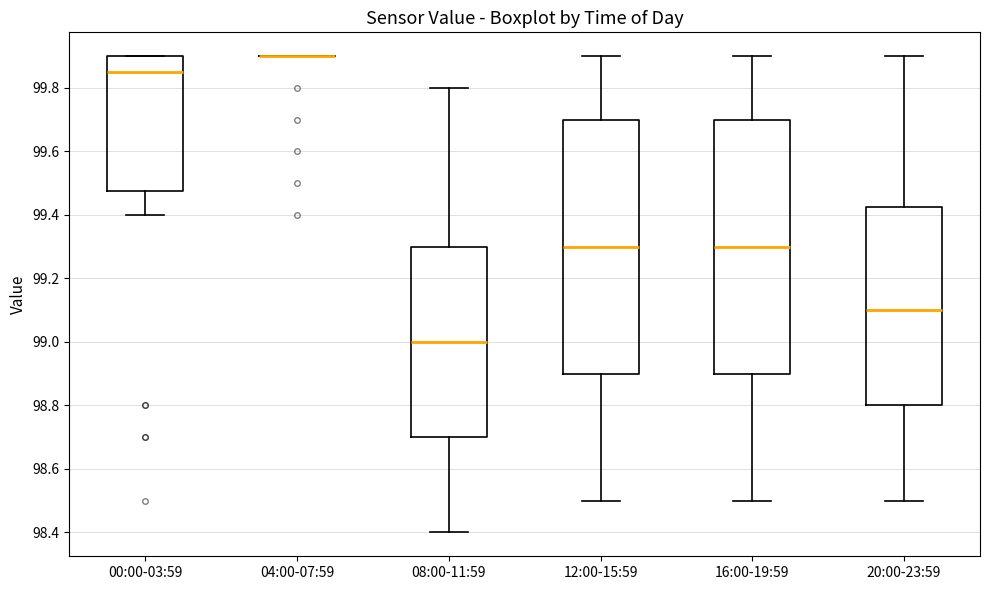

Reading left to right, transcribe this box plot: for each box, give where its median line is, the range the box spans, and where its two whiskers end, as read against the y-axis. The values are not printed on the chart, so give them approximately, as read against the axis.

00:00-03:59: median 99.86, box 99.48 to 99.90, whiskers 99.40 to 99.90
04:00-07:59: box collapsed to a line at 99.90, whiskers 99.90 to 99.90
08:00-11:59: median 99.00, box 98.70 to 99.30, whiskers 98.40 to 99.80
12:00-15:59: median 99.30, box 98.90 to 99.70, whiskers 98.50 to 99.90
16:00-19:59: median 99.30, box 98.90 to 99.70, whiskers 98.50 to 99.90
20:00-23:59: median 99.10, box 98.80 to 99.42, whiskers 98.50 to 99.90